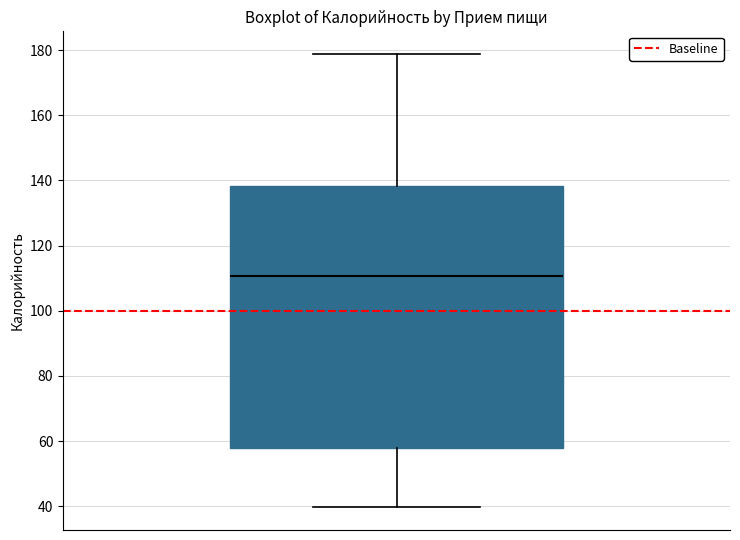

Transcribe this box plot: give where the median line is, the range the box spans, and where the two whiskers end, as read against the y-axis. The values are not printed on the chart, so give them approximately, as read against the axis.

median 110, box 58 to 138, whiskers 40 to 178